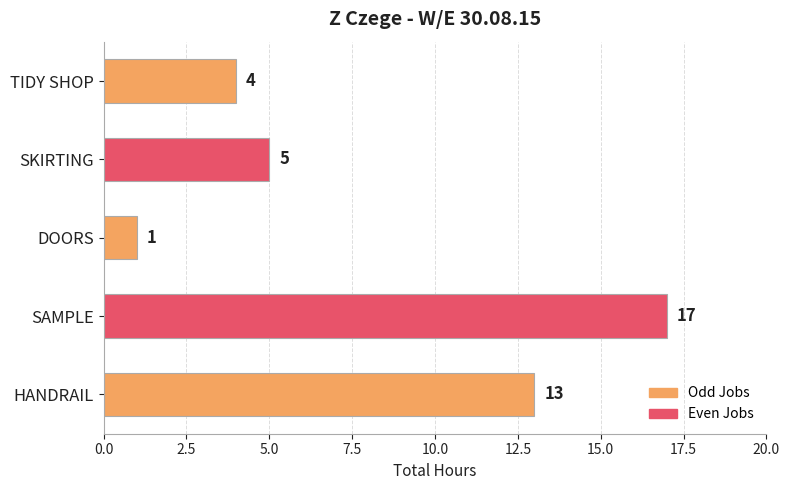

Which label corresponds to the smallest value in the chart?

DOORS